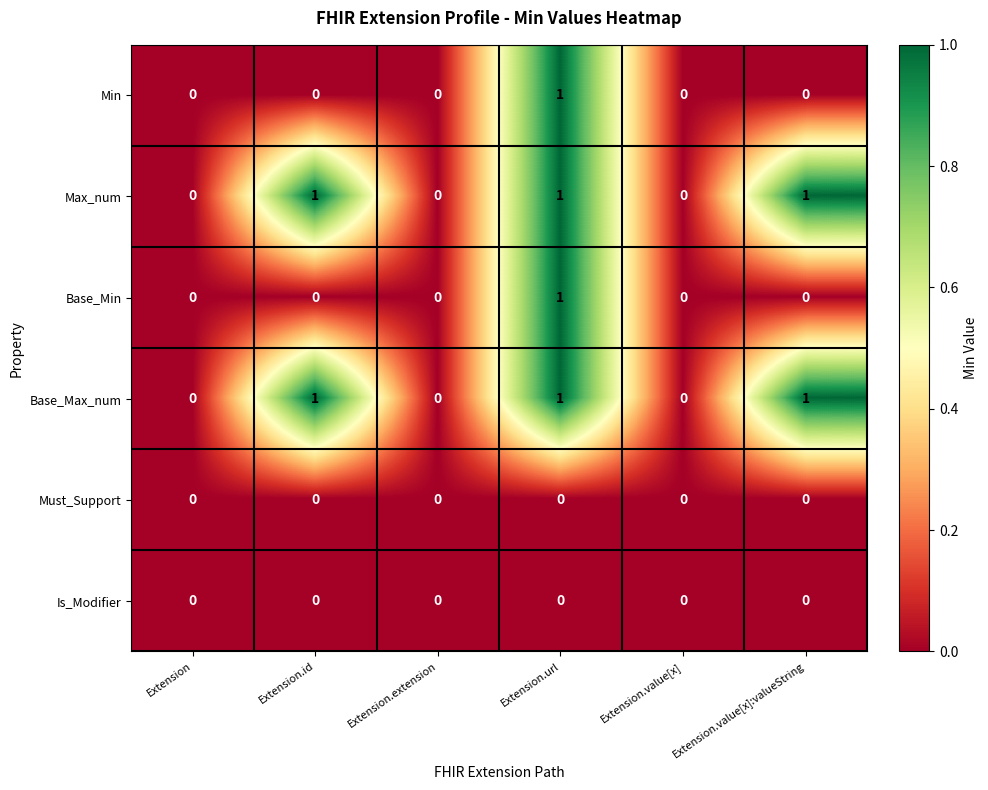

The Min series shows 0 at Extension.id. True or false?

True